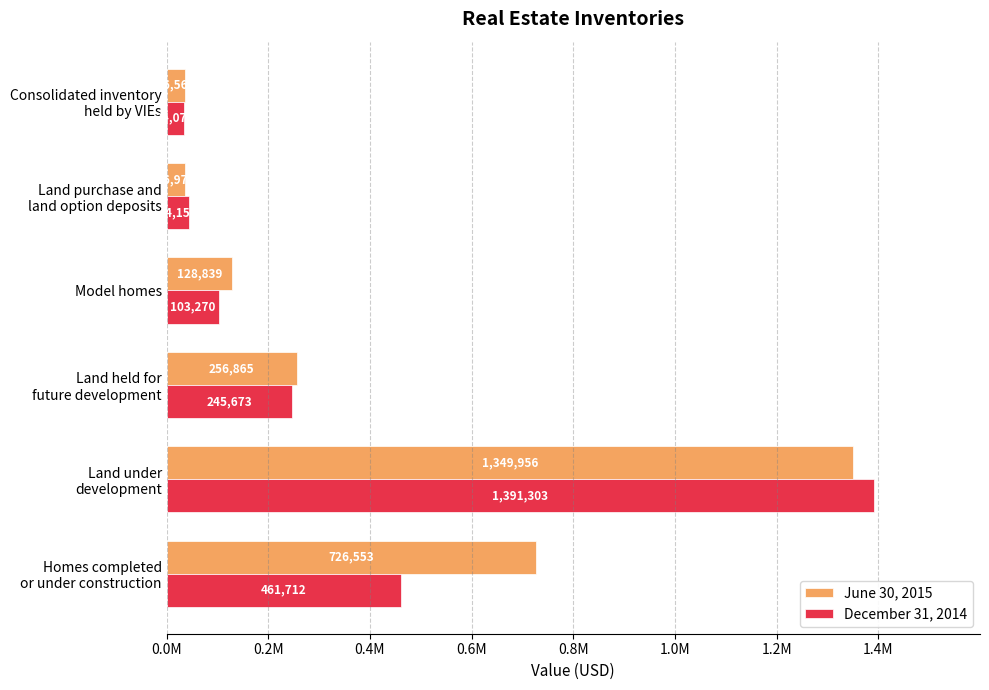

What are all the series names shown in the legend?

June 30, 2015, December 31, 2014